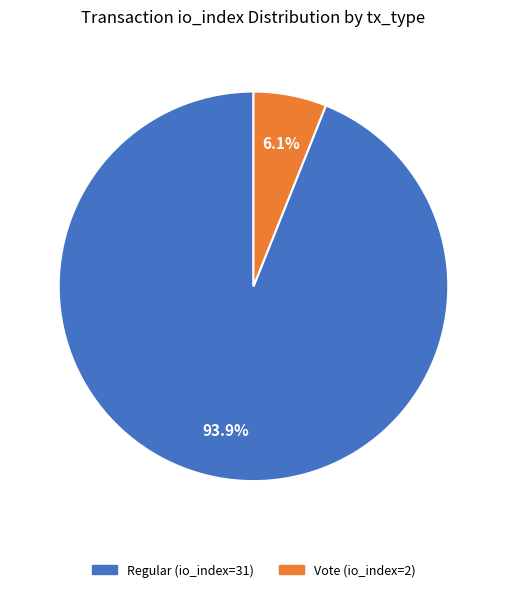

Does Vote (io_index=2) represent more than half of the total?

No